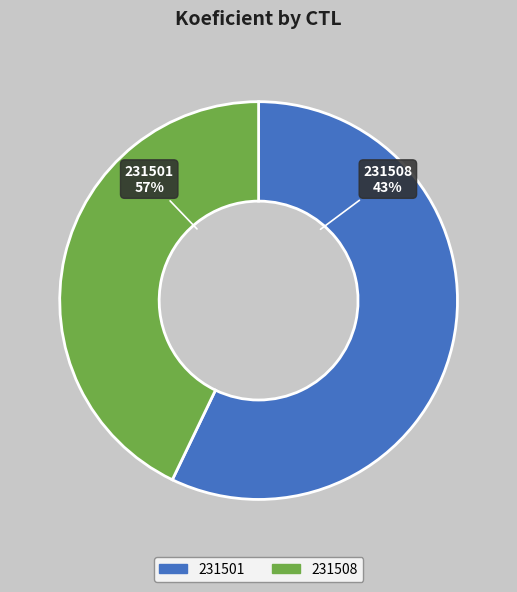

To the nearest percent, what portion does 231501 represent?

57%